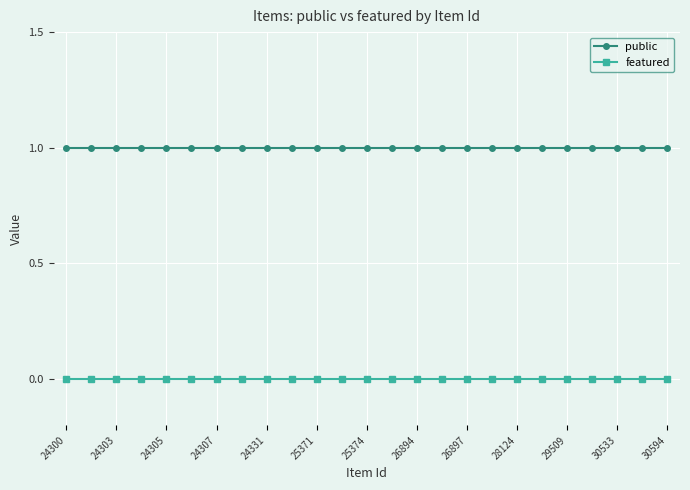

List the series in order of their overall mean, lowest first.

featured, public